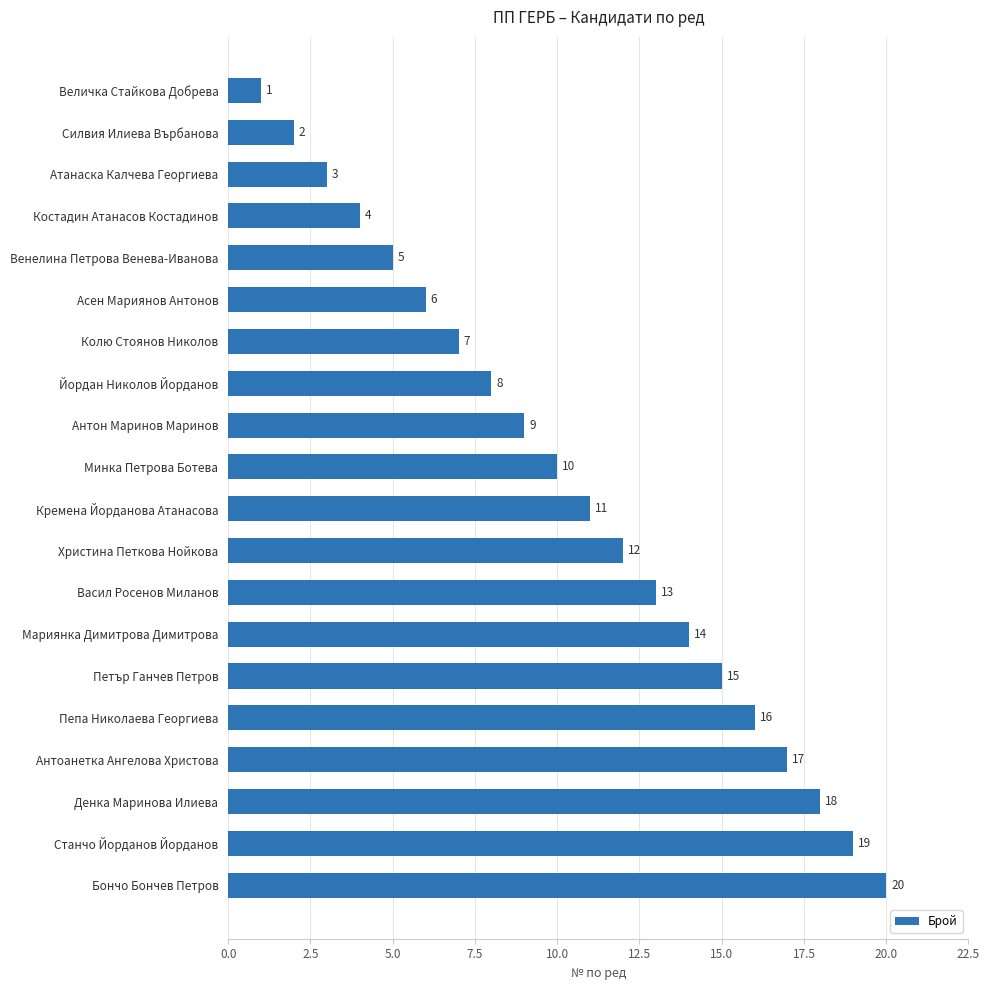

Rank the categories by value from lowest to highest.

Величка Стайкова Добрева, Силвия Илиева Върбанова, Атанаска Калчева Георгиева, Костадин Атанасов Костадинов, Венелина Петрова Венева-Иванова, Асен Мариянов Антонов, Колю Стоянов Николов, Йордан Николов Йорданов, Антон Маринов Маринов, Минка Петрова Ботева, Кремена Йорданова Атанасова, Христина Петкова Нойкова, Васил Росенов Миланов, Мариянка Димитрова Димитрова, Петър Ганчев Петров, Пепа Николаева Георгиева, Антоанетка Ангелова Христова, Денка Маринова Илиева, Станчо Йорданов Йорданов, Бончо Бончев Петров